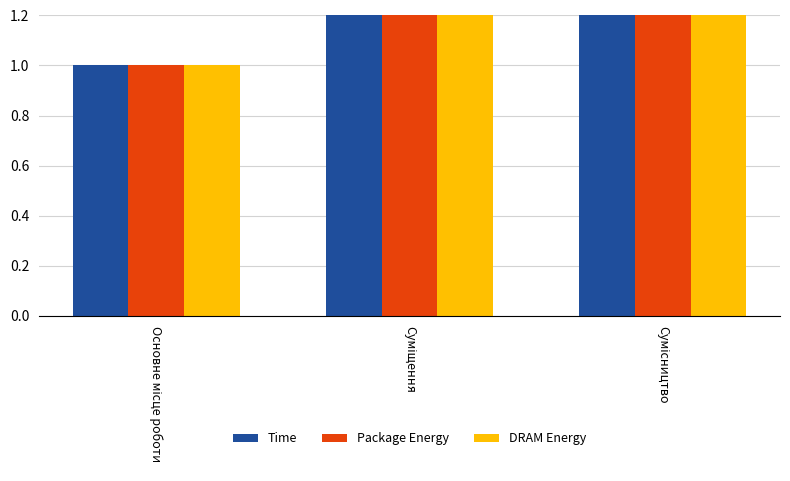

How many values in the Package Energy series are below 2?

1